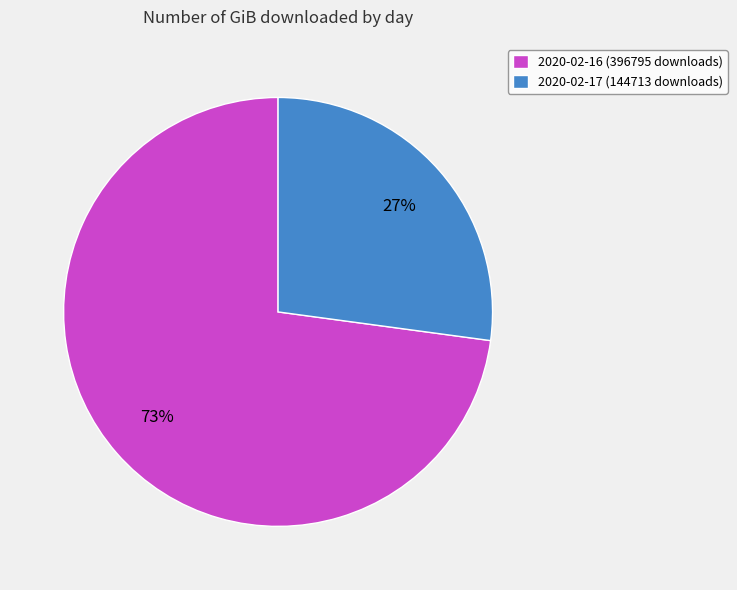

Rank the categories by value from highest to lowest.

2020-02-16 (396795 downloads), 2020-02-17 (144713 downloads)